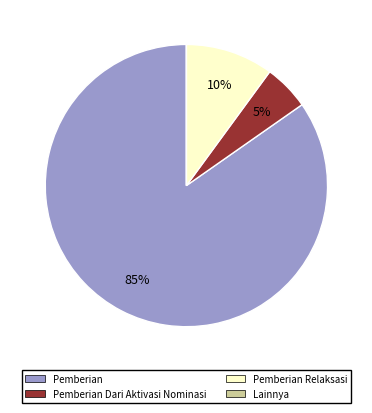

To the nearest percent, what is the average slice percentage?

25%